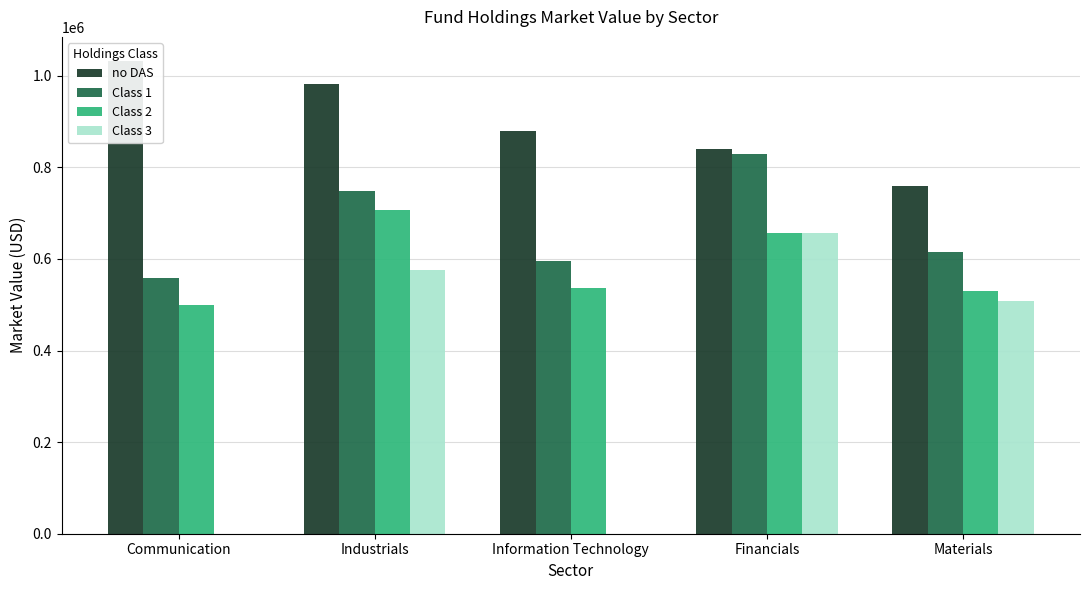

How many data points in Class 3 are less than 508859?

2